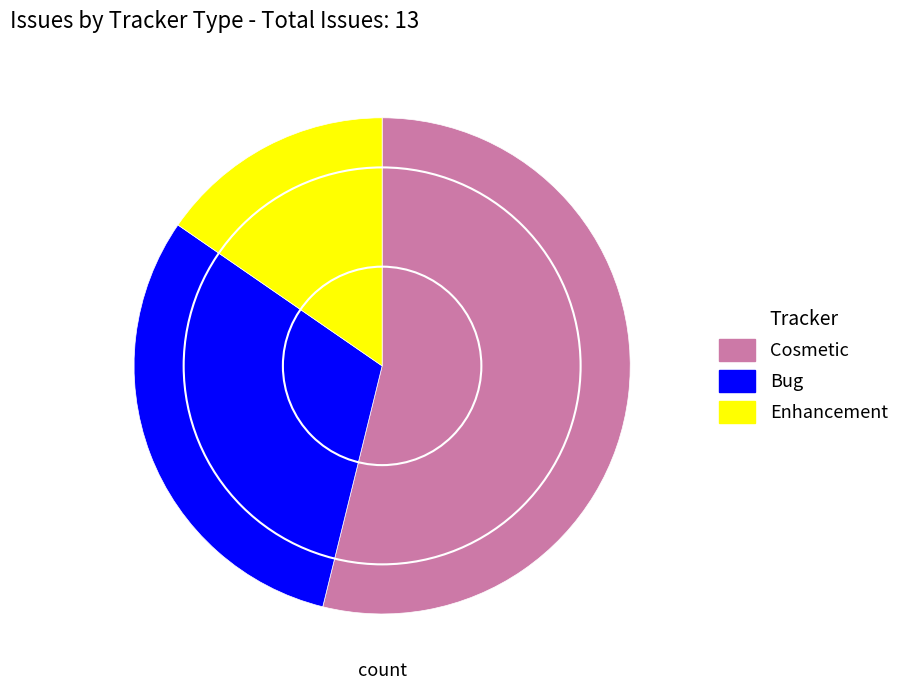

What is the ratio of the value at Bug to the value at Cosmetic?

0.6